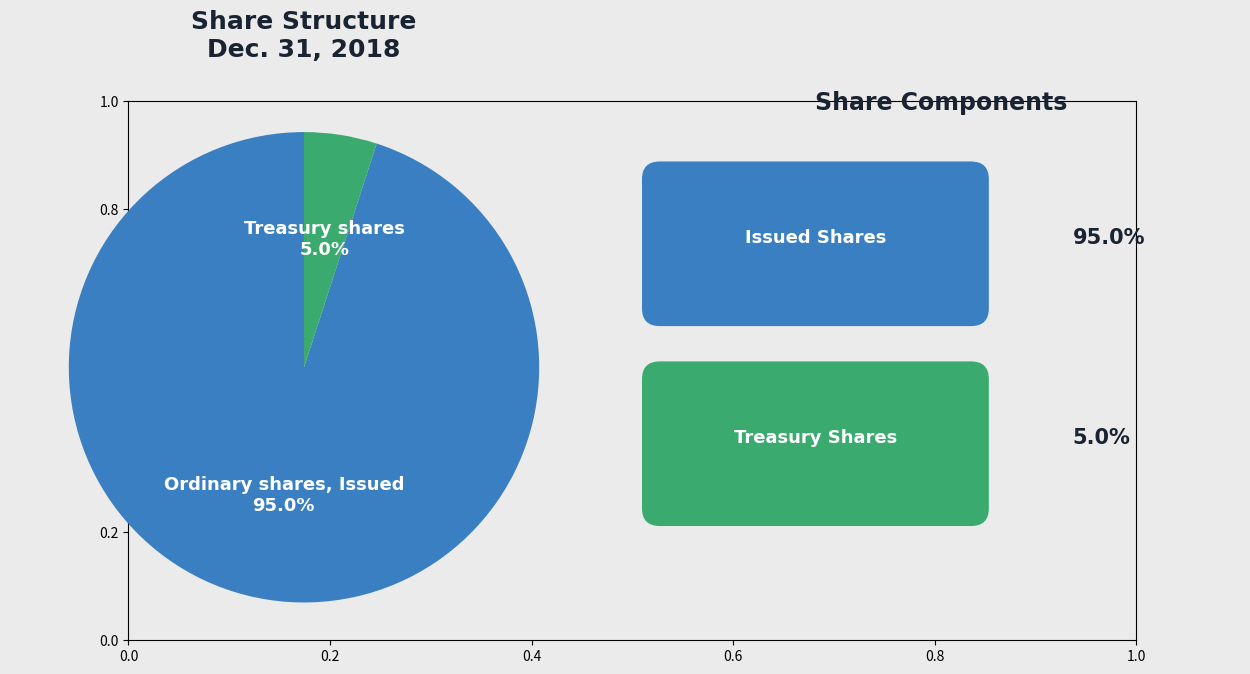

Does any single category account for the majority?

Yes